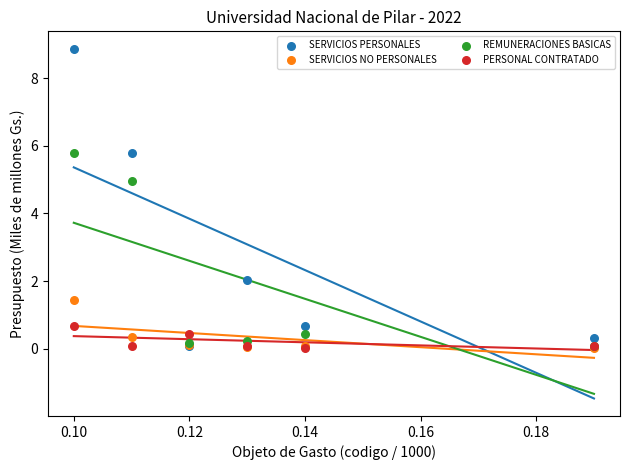

What are all the series names shown in the legend?

SERVICIOS PERSONALES, SERVICIOS NO PERSONALES, REMUNERACIONES BASICAS, PERSONAL CONTRATADO